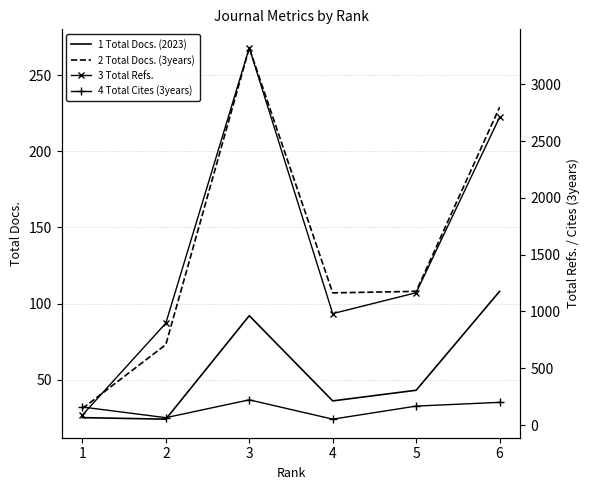

In Total Docs. (2023), how many points are lower than both neighbors (excluding endpoints)?

2